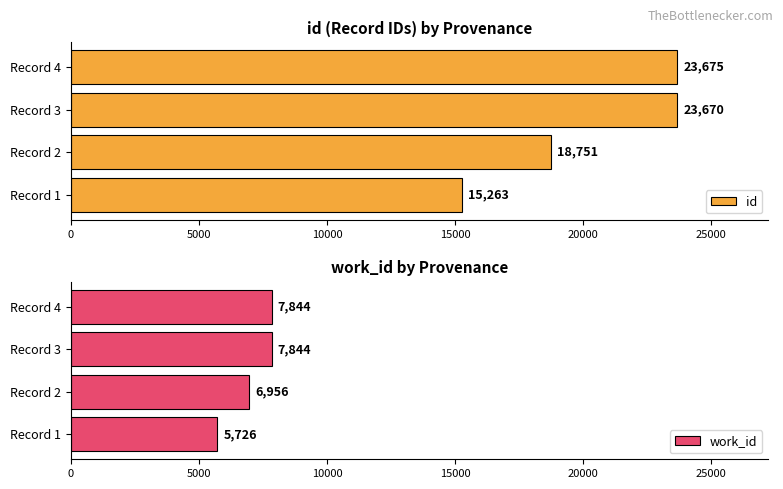

How many bars are there in total?

8